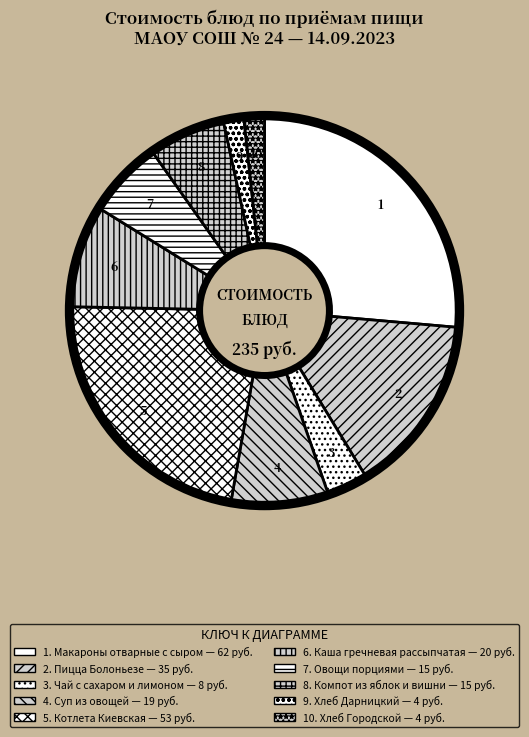

How many segments does this pie chart have?

10